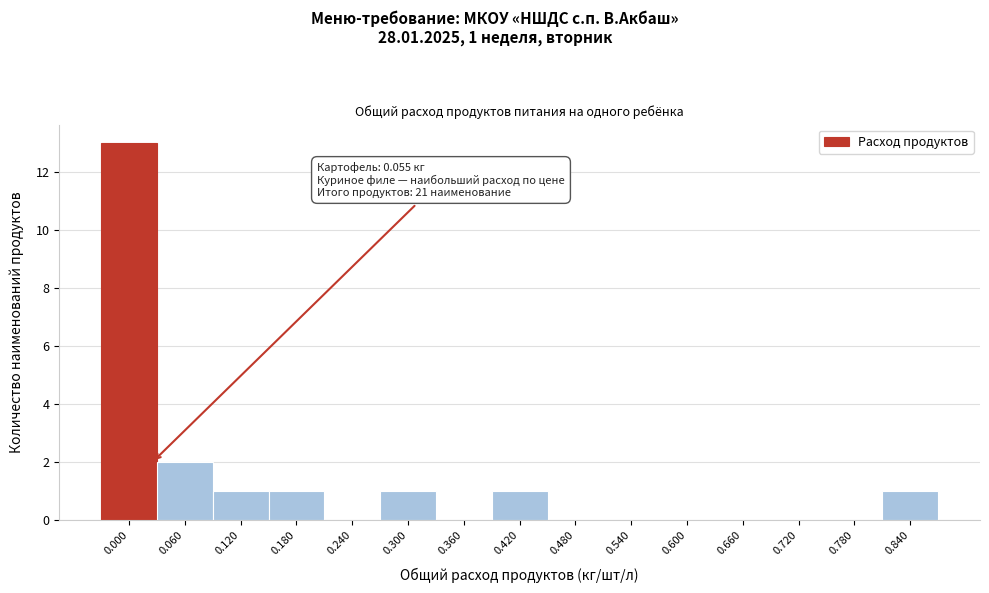

Reading left to right, what are all the values shown in this chart?

0.000=13	0.060=2	0.120=1	0.180=1	0.240=0	0.300=1	0.360=0	0.420=1	0.480=0	0.540=0	0.600=0	0.660=0	0.720=0	0.780=0	0.840=1